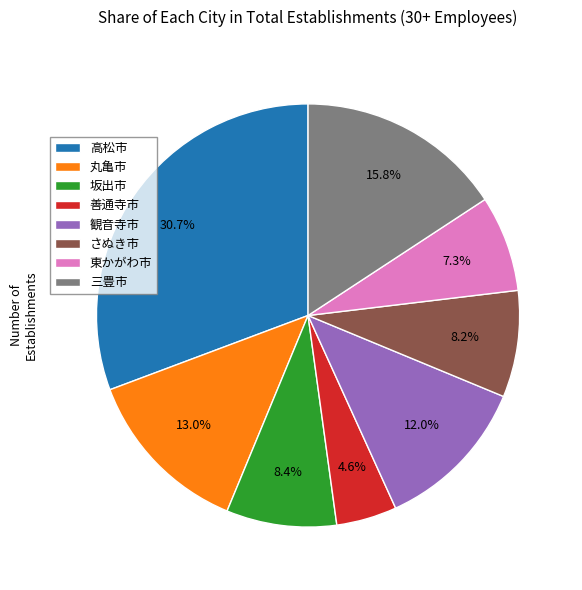

Is 坂出市 the majority of the pie?

No